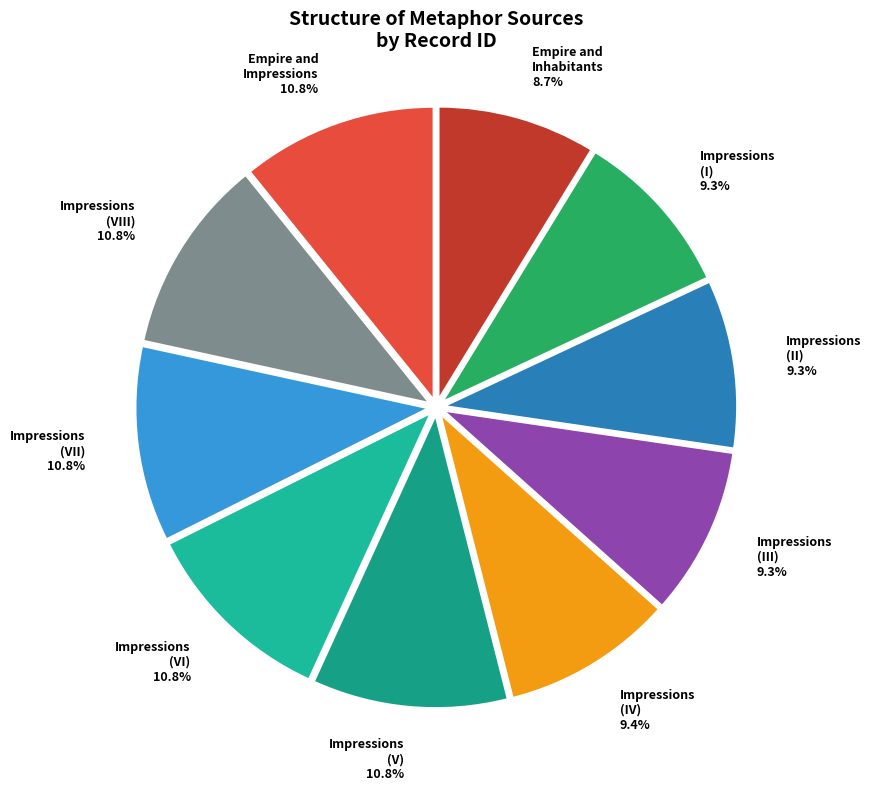

Which category has the smallest portion of the pie?

Empire and Inhabitants 8.7%